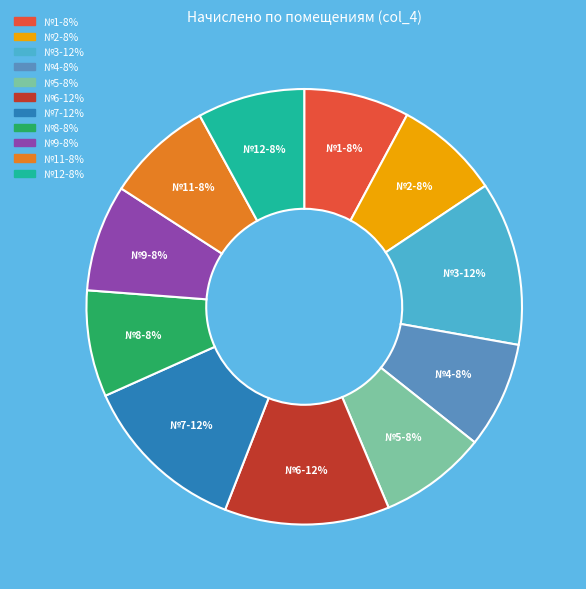

Approximately how many times larger is the value at №6 compared to №3?

1.0